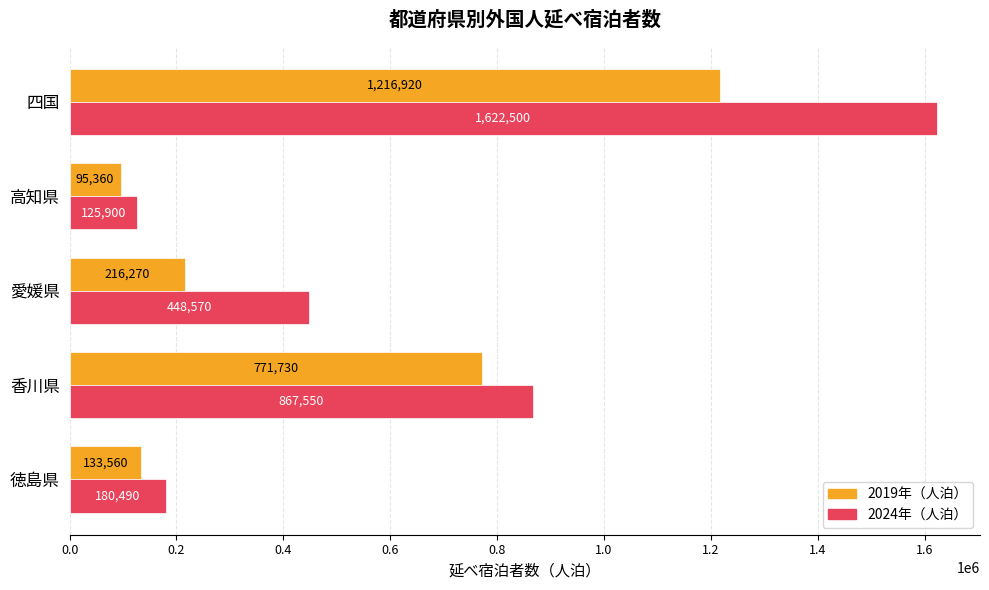

How many distinct data groups are displayed?

2